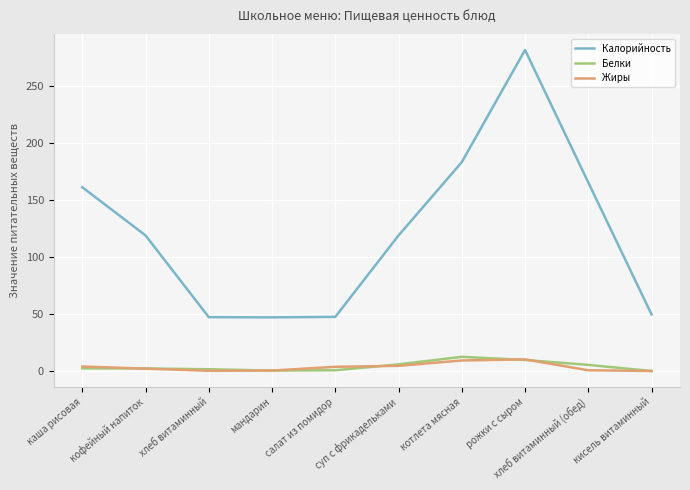

True or false: Калорийность and Белки cross at least once.

False